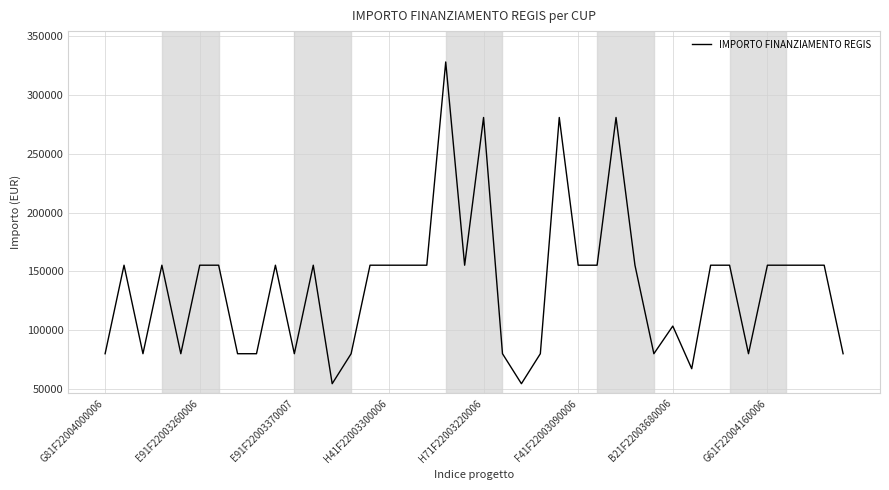

How many lines are shown in the chart?

1